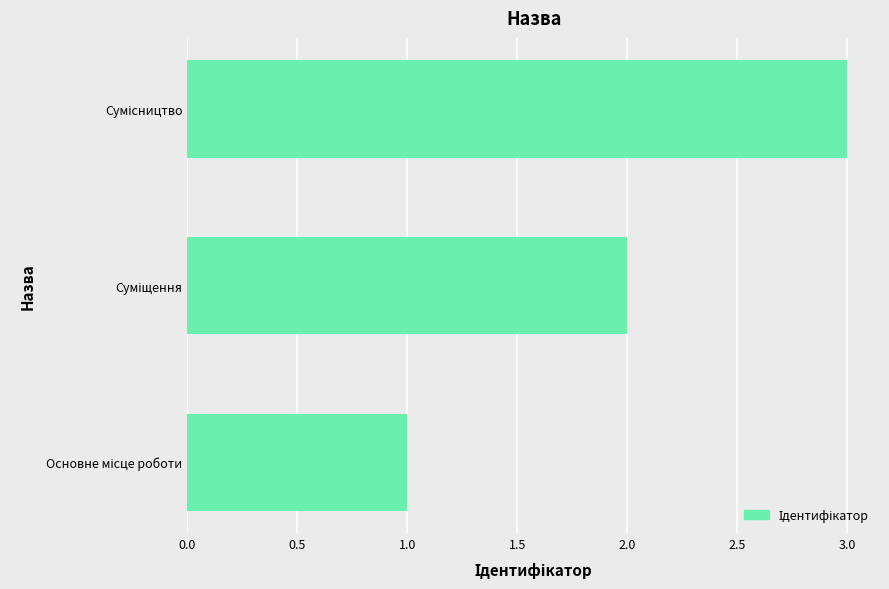

What is the minimum value shown in the chart?

1